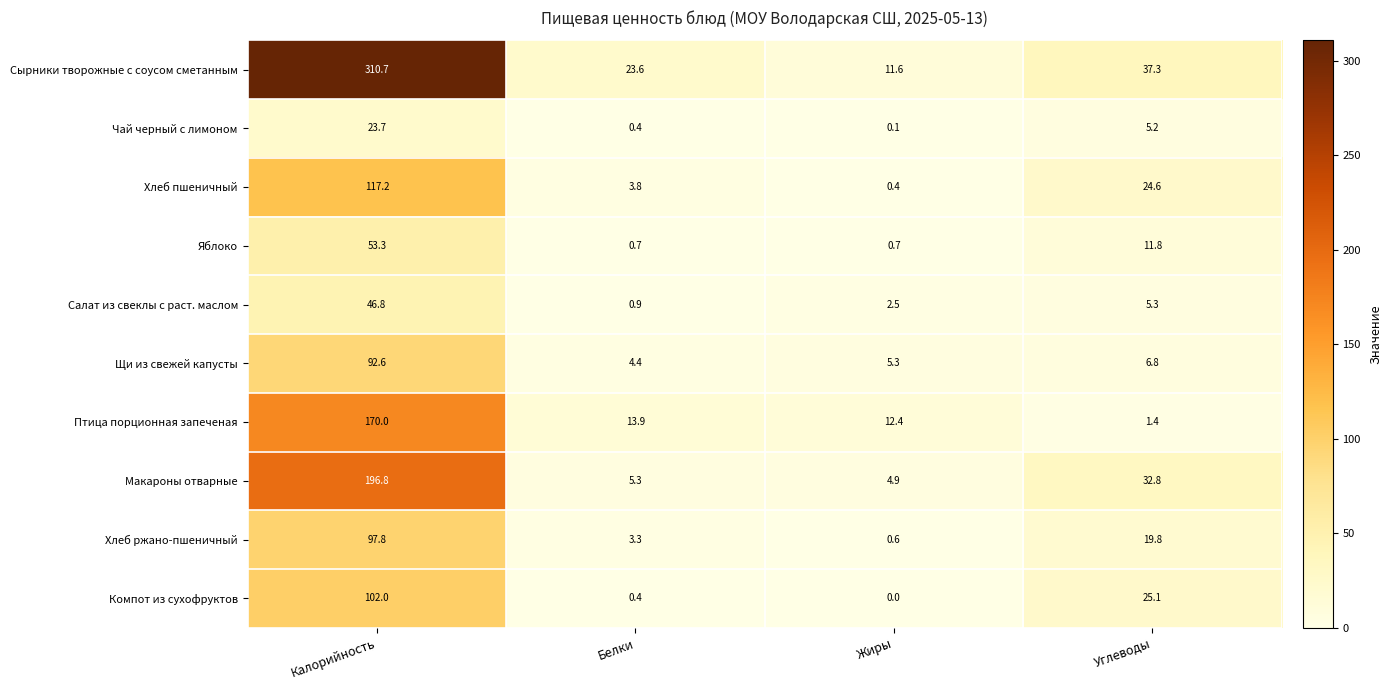

Between Жиры and Углеводы, which series saw the biggest shift?

Макароны отварные